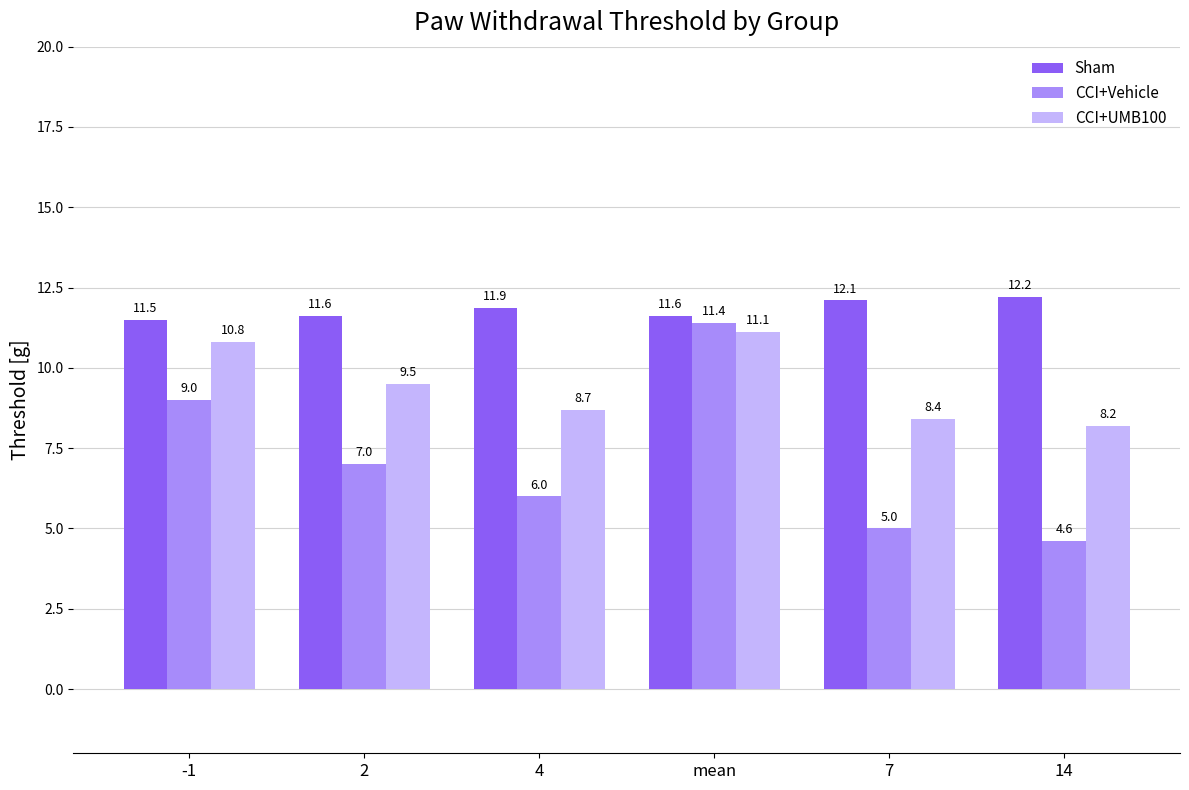

What is the difference between the highest and lowest values at mean?

0.5